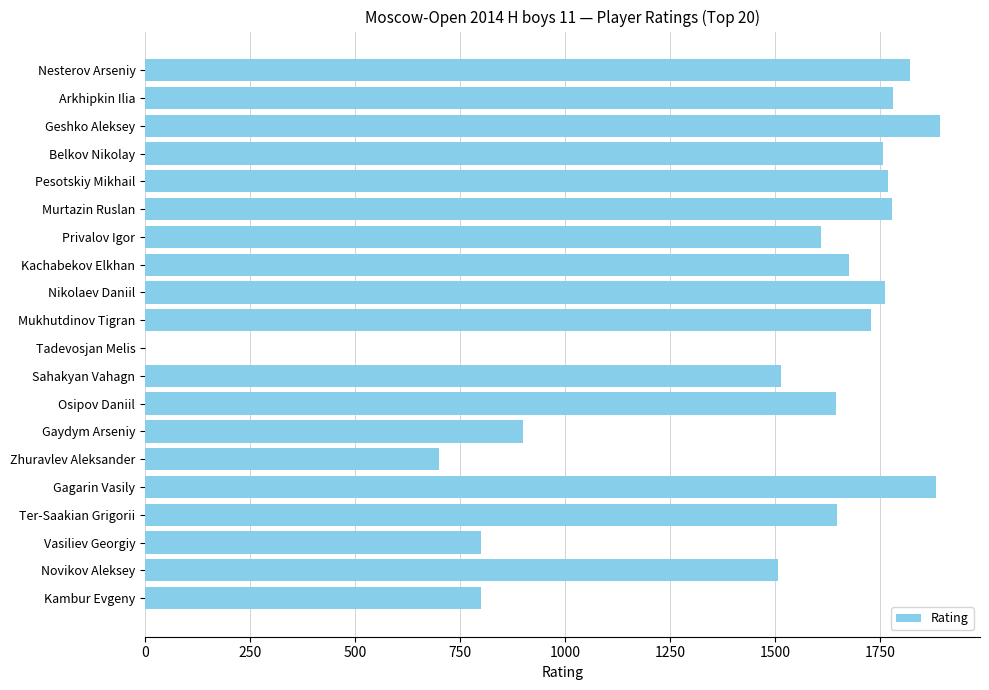

True or false: the data shows 1104 at Zhuravlev Aleksander.

False